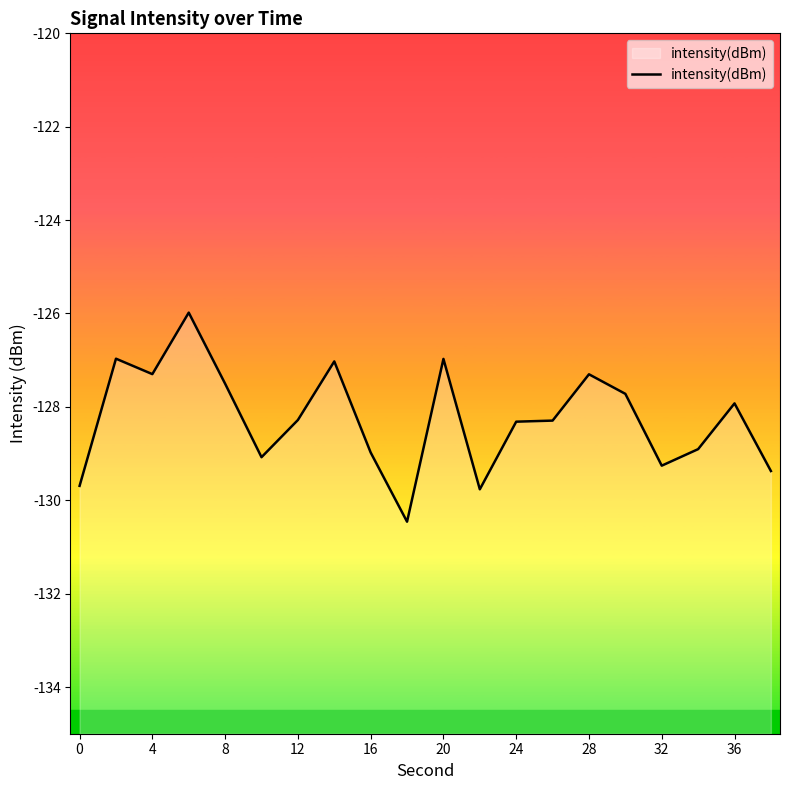

Read the value at 8.

-127.5